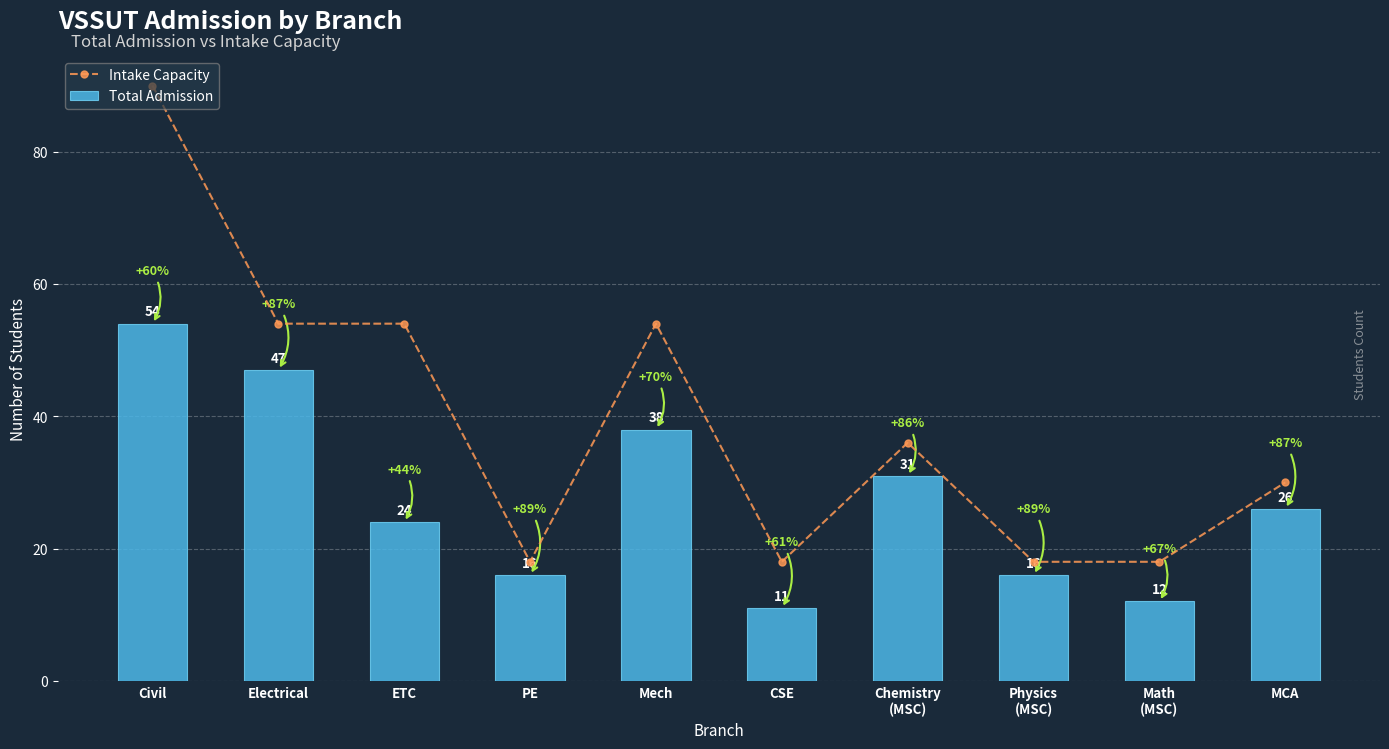

How many groups of bars are there?

10